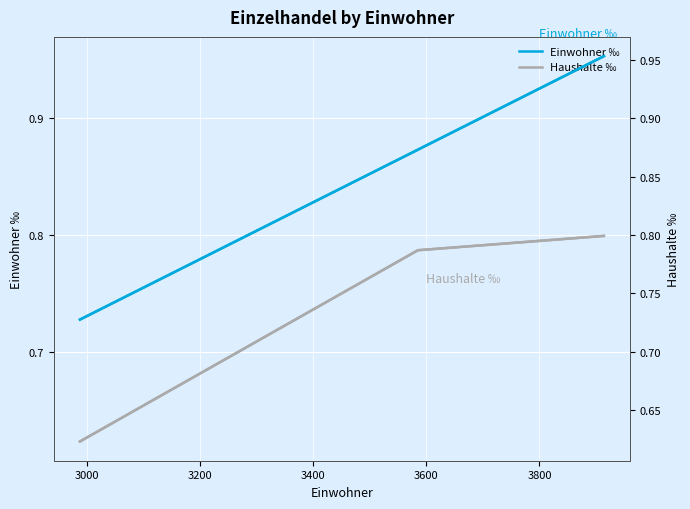

How many distinct data groups are displayed?

2